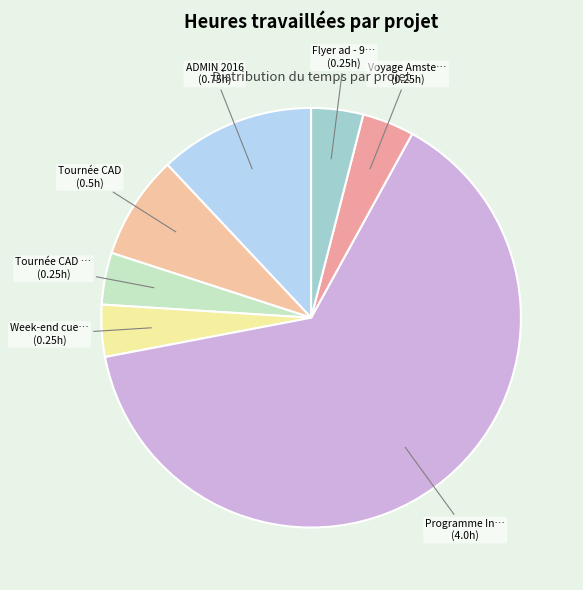

How many slices are in this pie chart?

7